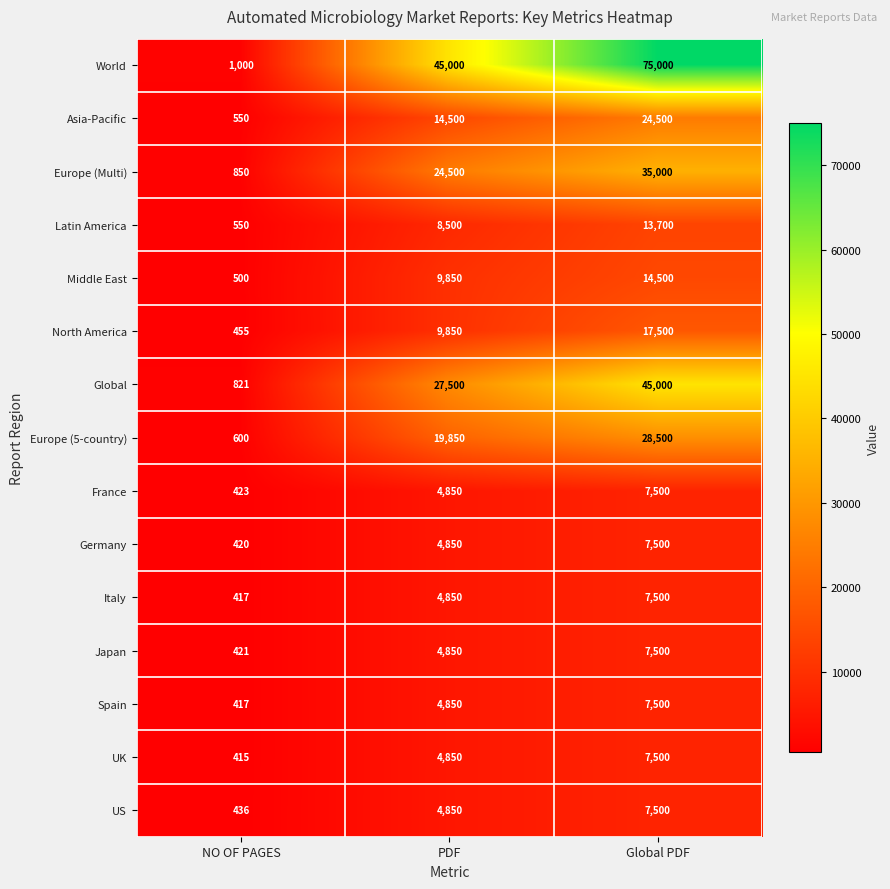

How many values in the US series are below 4850?

1